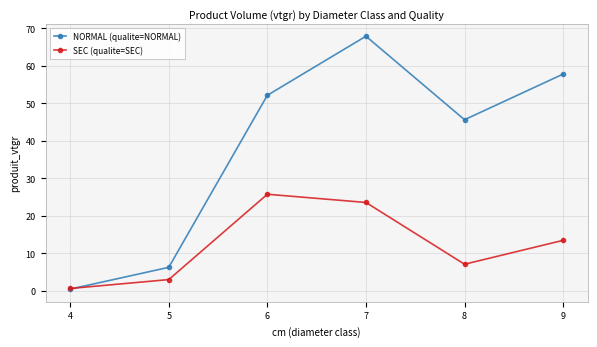

What is the total value across all series at 7?

91.5